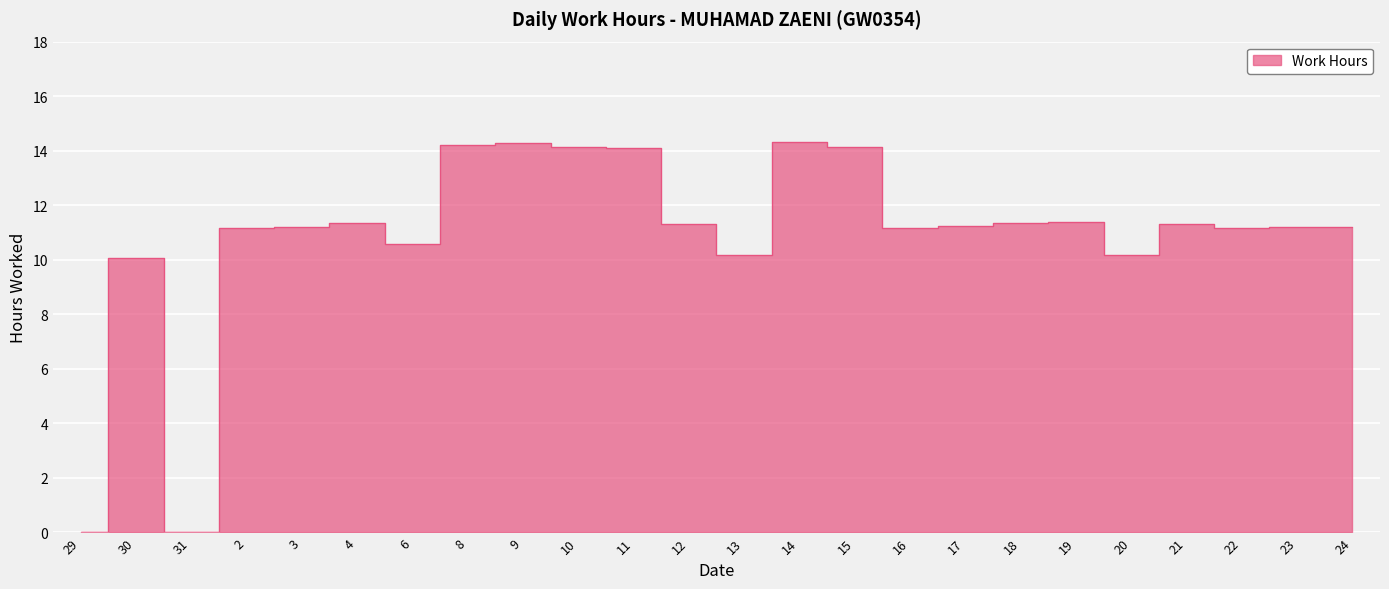

How many distinct data groups are displayed?

1